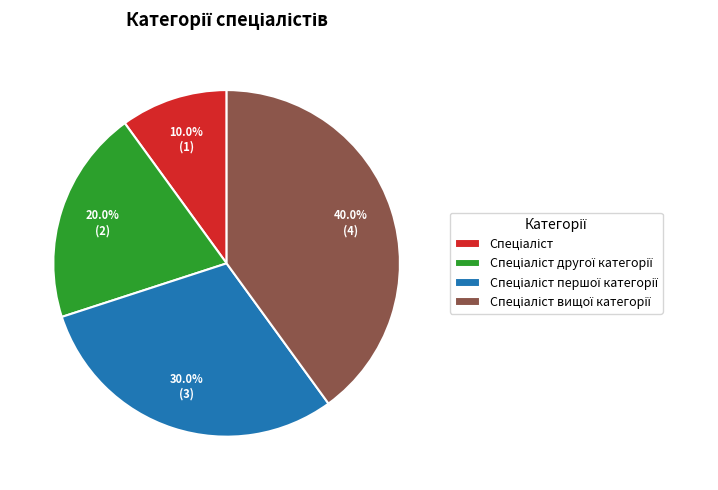

Is there any slice that represents more than half of the pie?

No